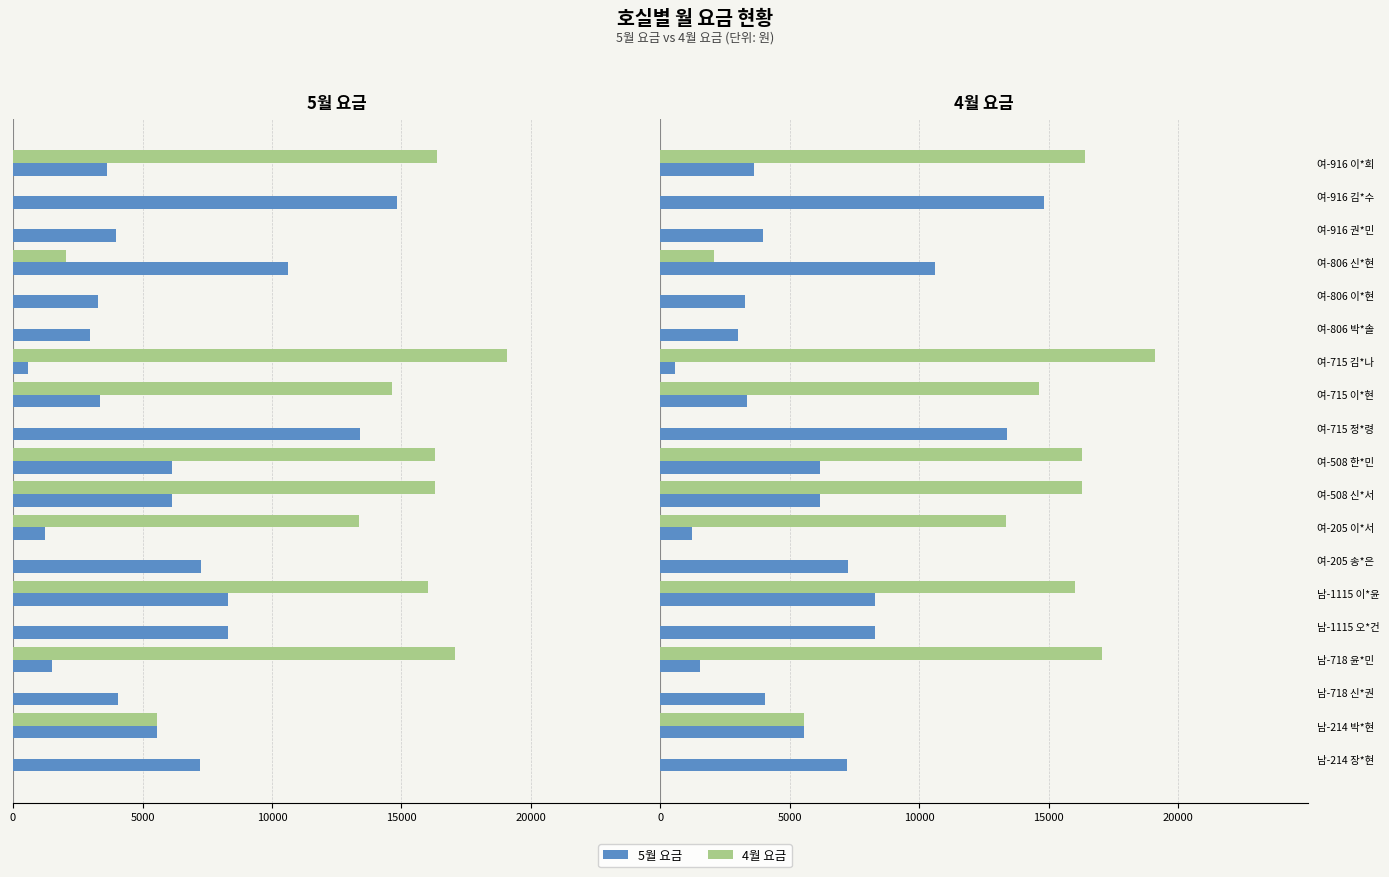

What is the average value of the 5월 요금 series?

5912